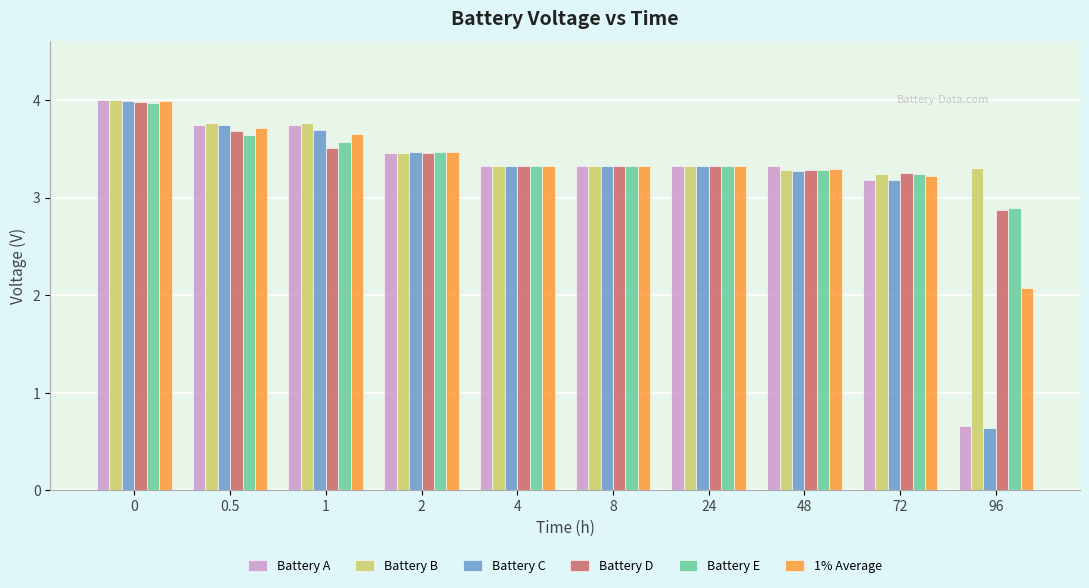

What is the total value across all series at 96?

12.4